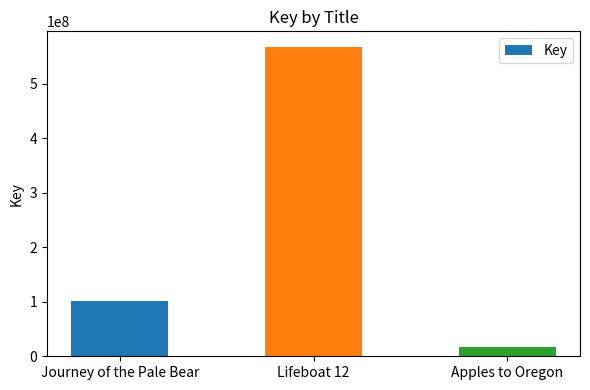

List the labels in order of value, largest first.

Lifeboat 12, Journey of the Pale Bear, Apples to Oregon